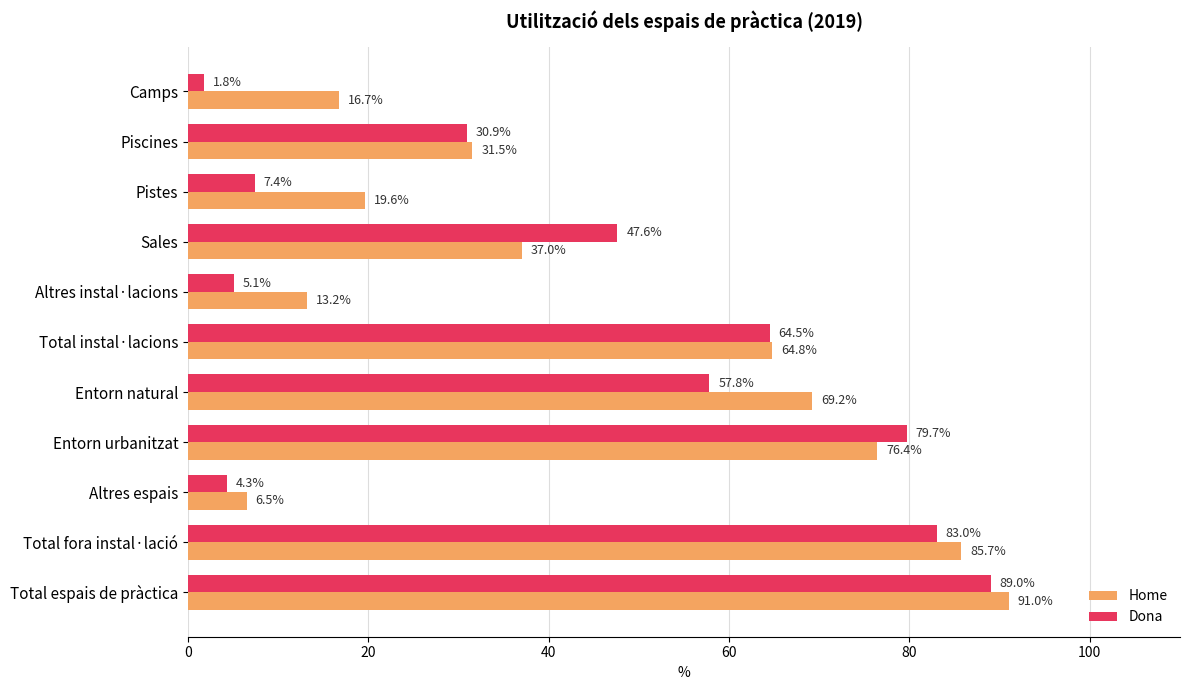

Which category has the highest value in the Home series?

Total espais de pràctica